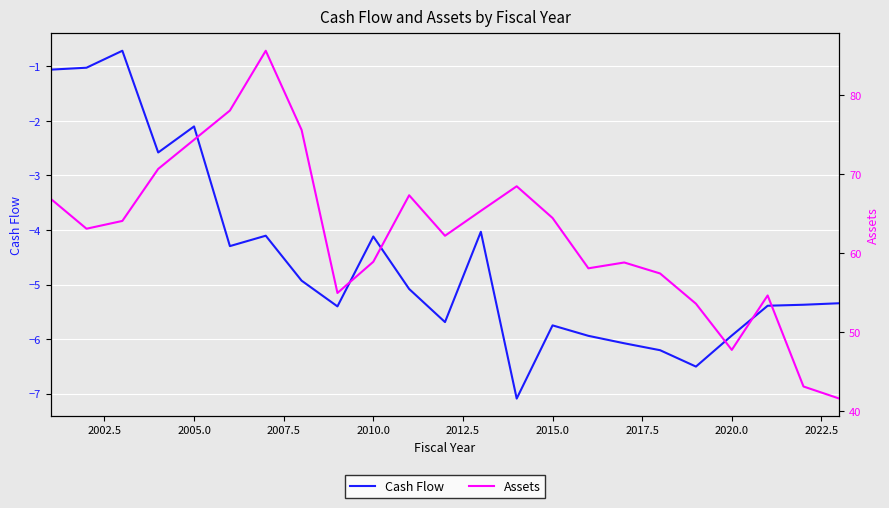

List the series in order of their peak value, highest first.

Assets, Cash Flow